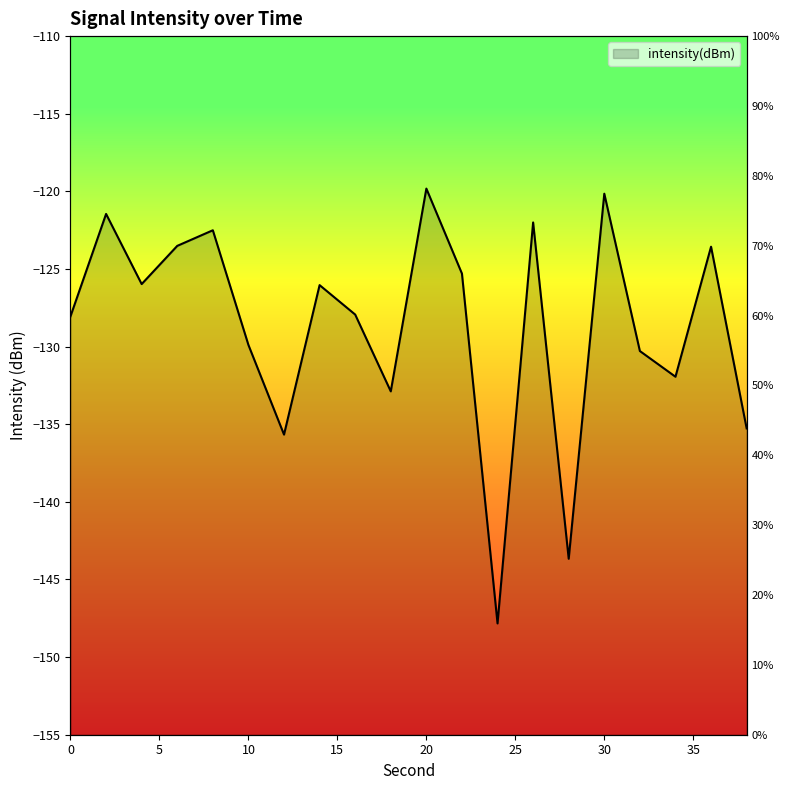

List the labels in order of value, smallest first.

24, 28, 12, 38, 18, 34, 32, 10, 0, 16, 14, 4, 22, 36, 6, 8, 26, 2, 30, 20